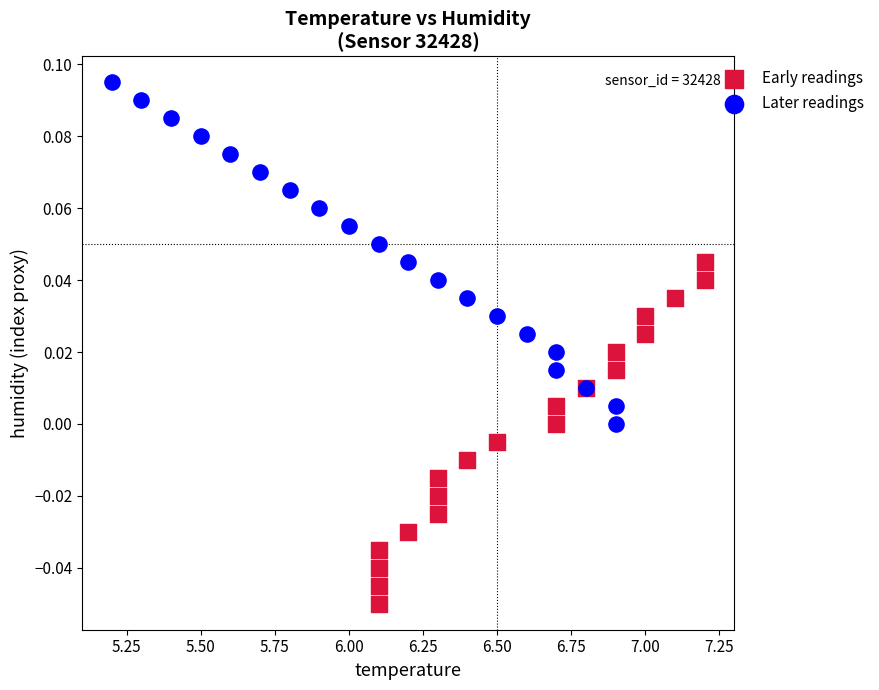

Which series contains the highest Y value?

Later readings